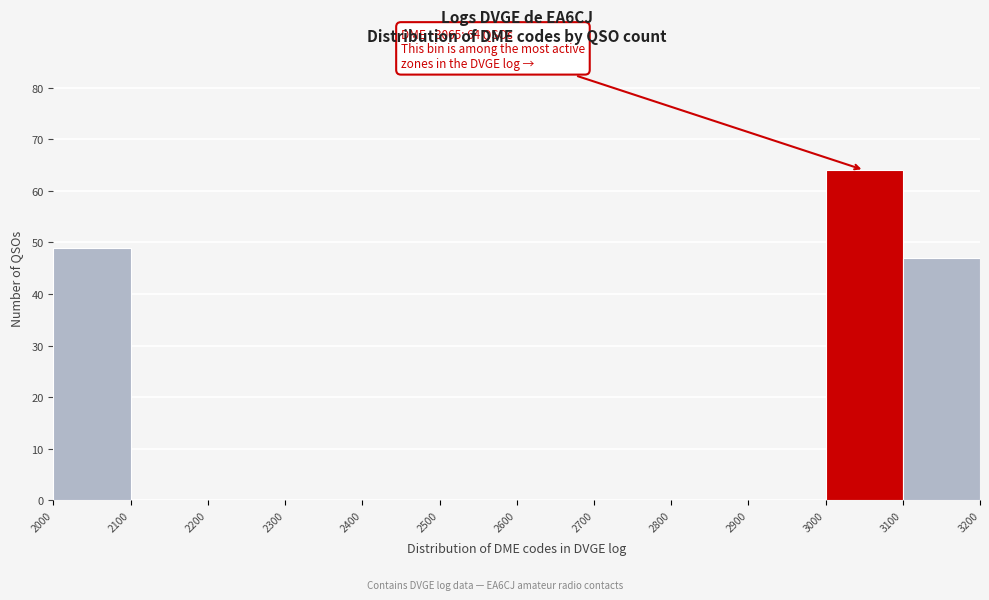

Which range on the x-axis has the tallest bar?

3000 to 3100